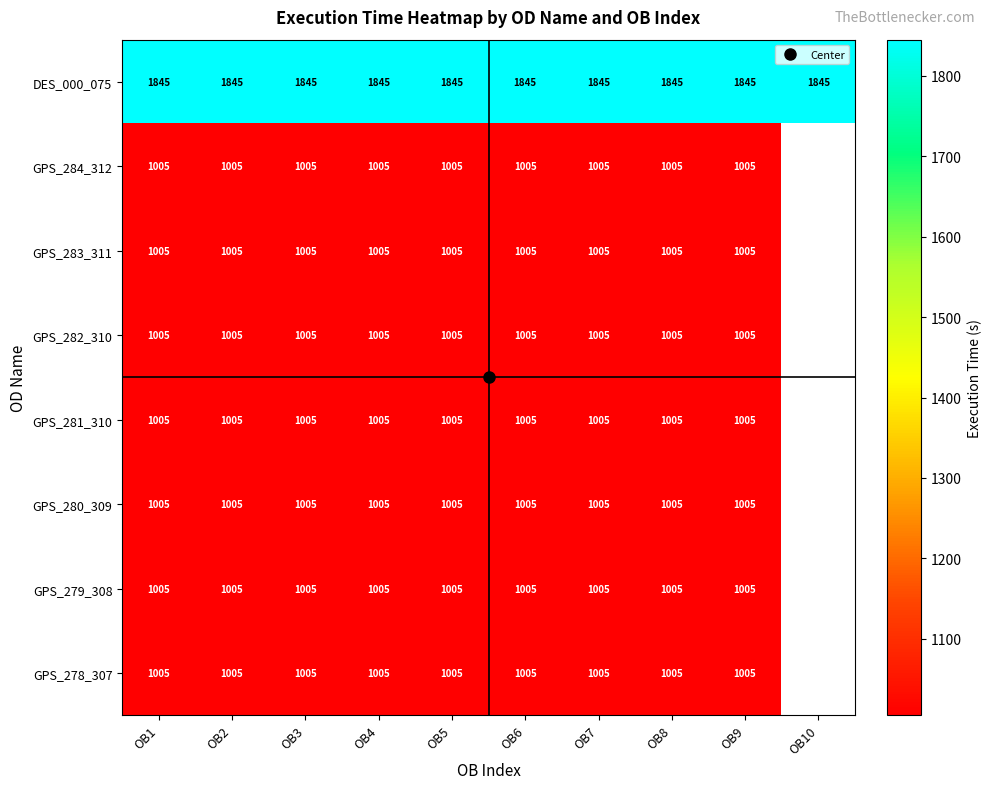

True or false: GPS_278_307 has a value of 1005.0 at OB5.

True